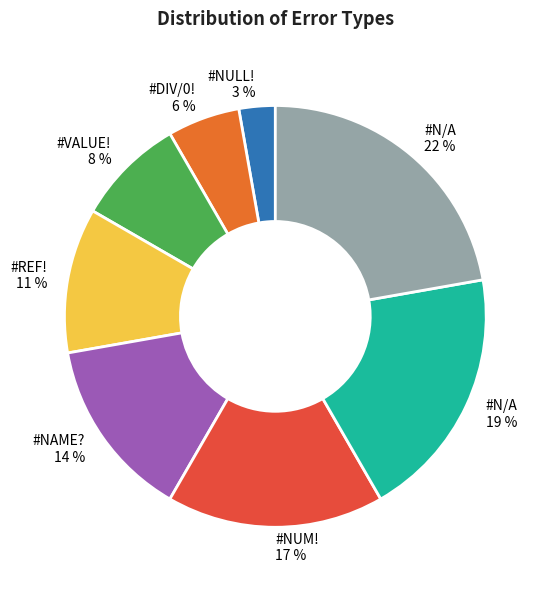

To the nearest percent, what is the difference between the largest and smallest slice percentages?

19%